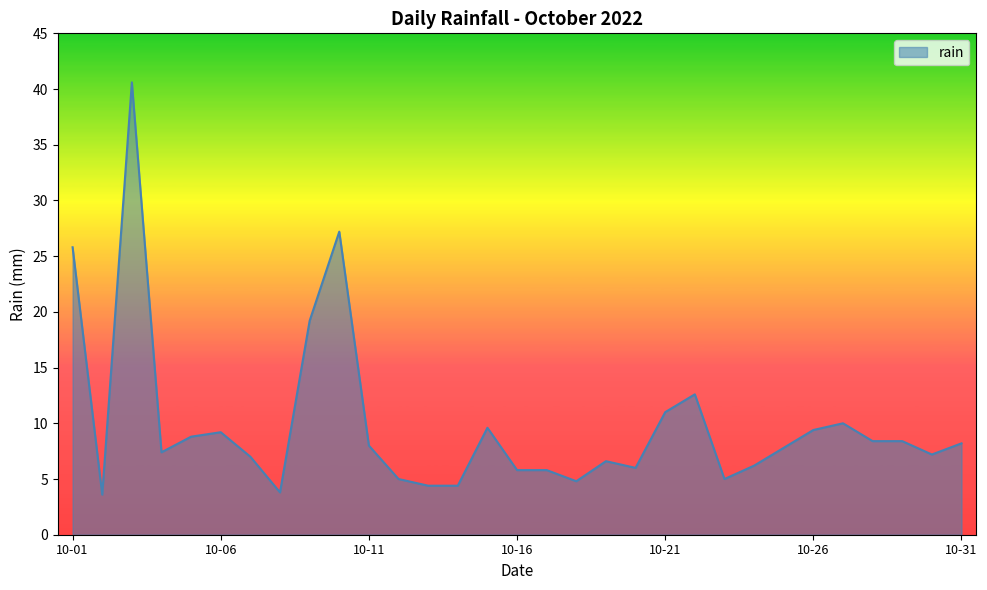

What is the difference between the maximum and minimum values?

37.0